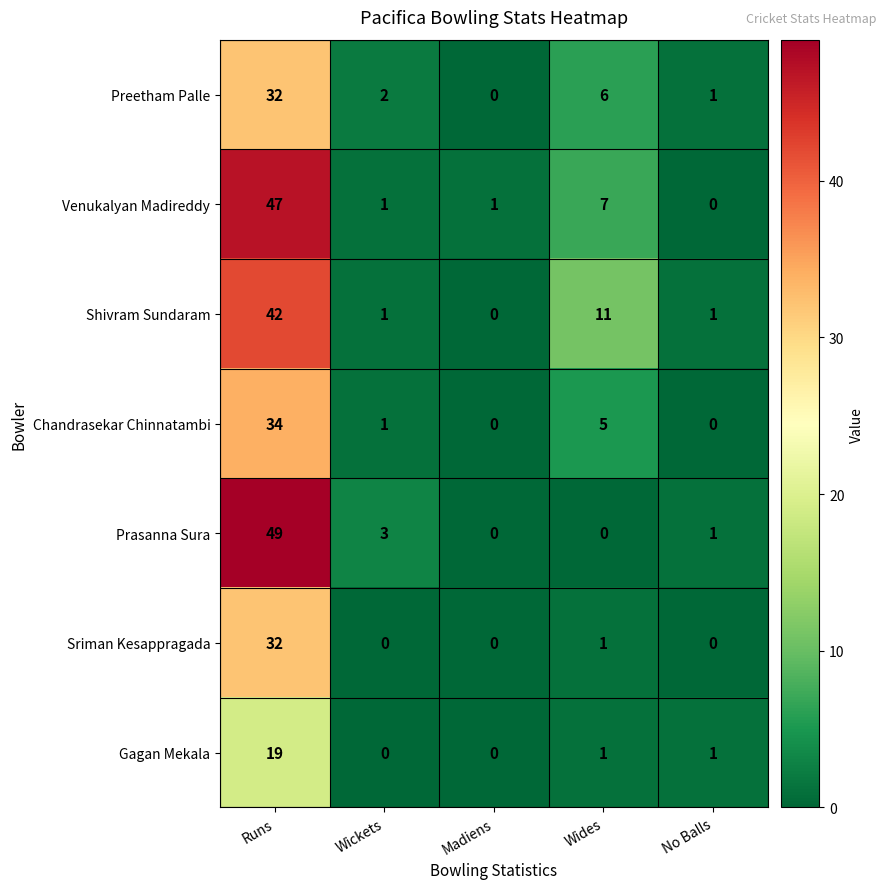

What is the sum of all Gagan Mekala values?

21